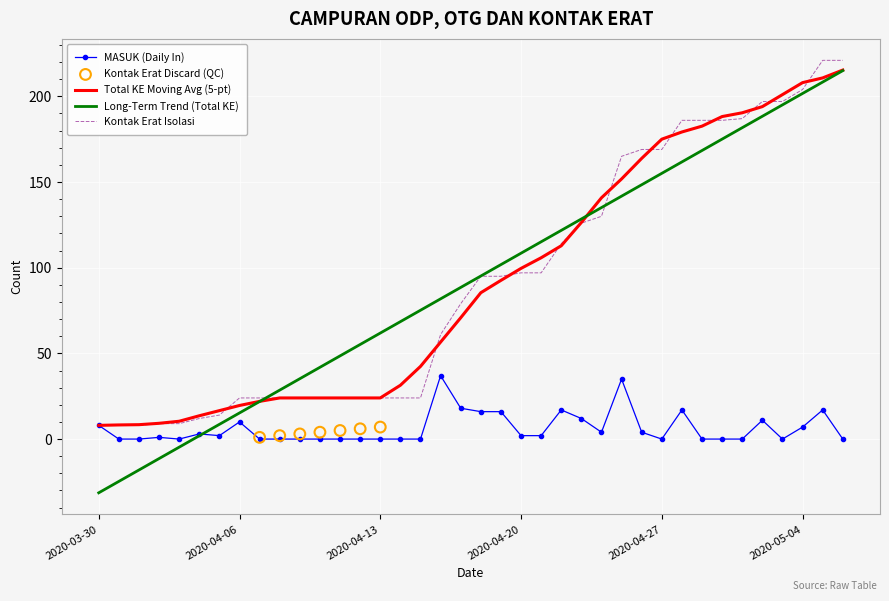

At which label does Long-Term Trend (Total KE) reach its minimum?

2020-03-30